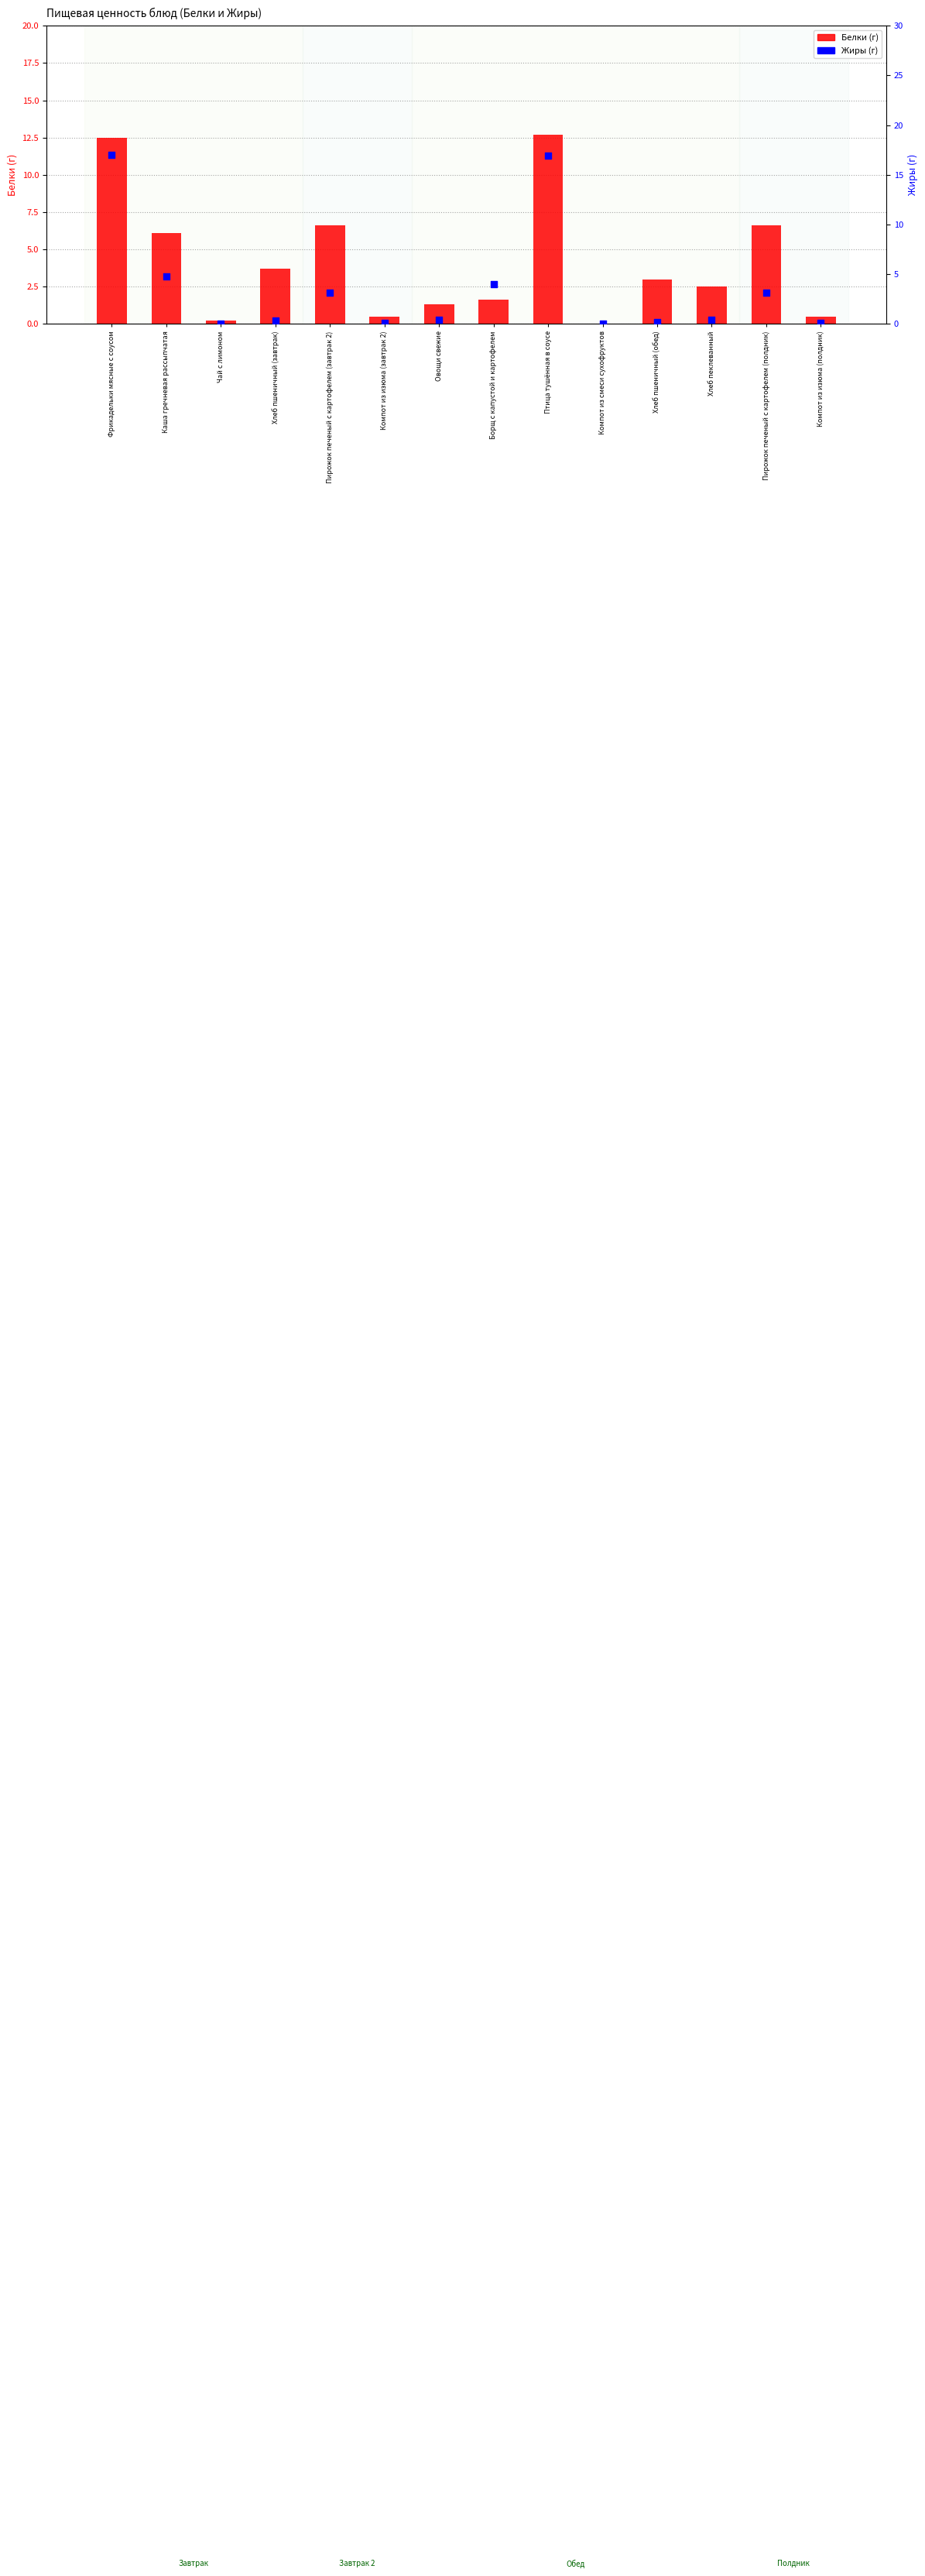

What are all the series names shown in the legend?

Белки (г), Жиры (г)